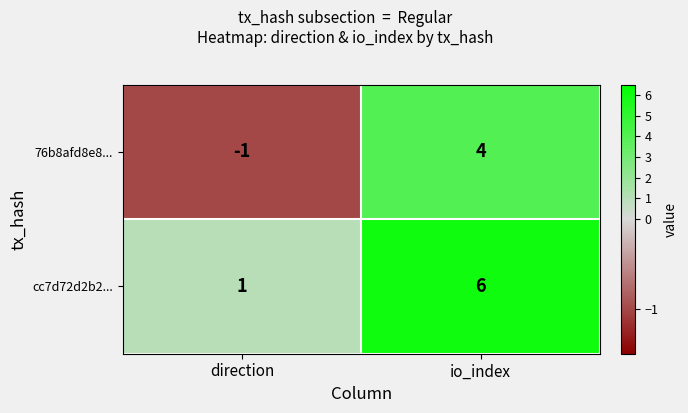

Which series has the largest total across all categories?

cc7d72d2b2...